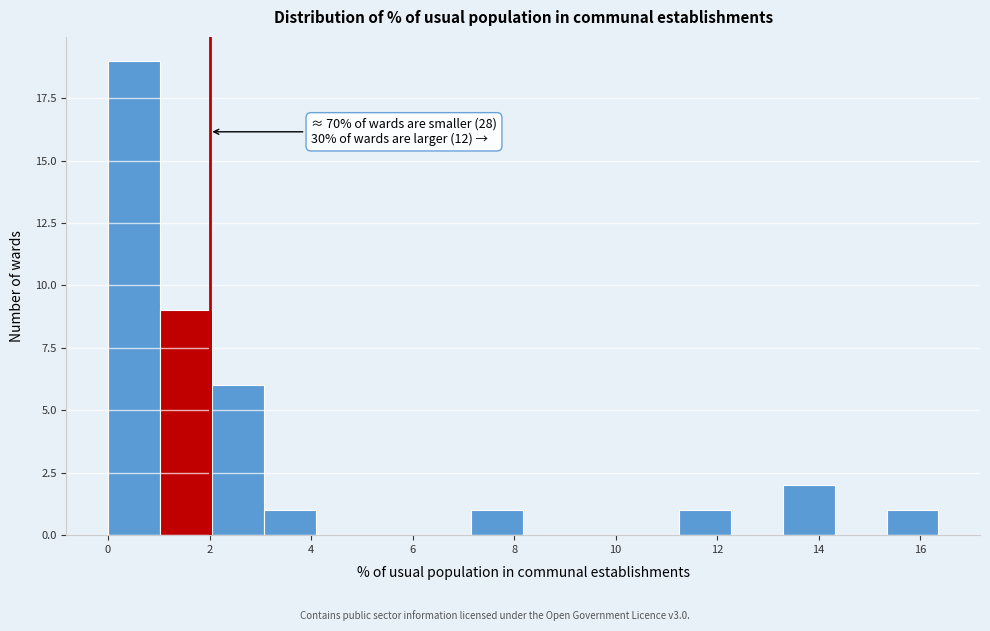

Over which range of the x-axis is the bar tallest?

0.0 to 1.0